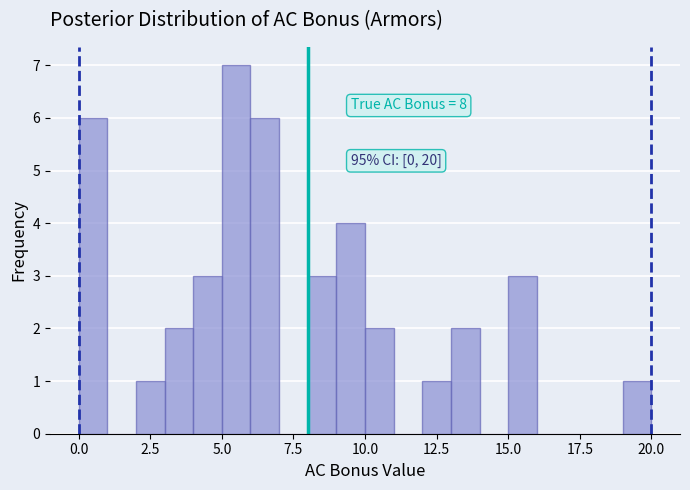

Read against the x-axis, roughly where is the centre of the tallest bar?

5.5